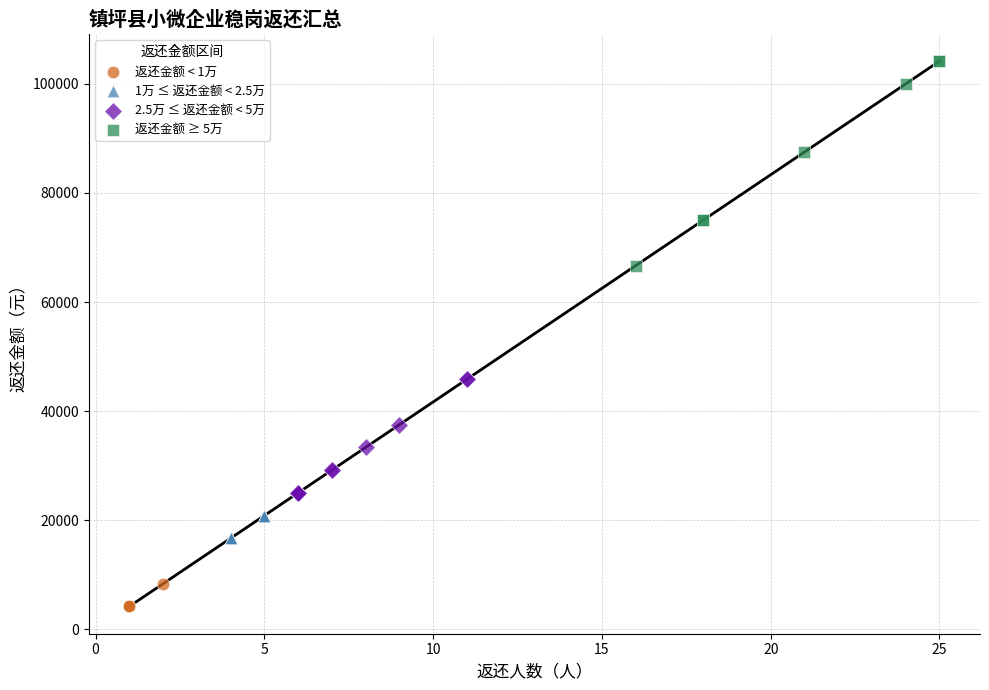

Which series contains the highest Y value?

返还金额 ≥ 5万